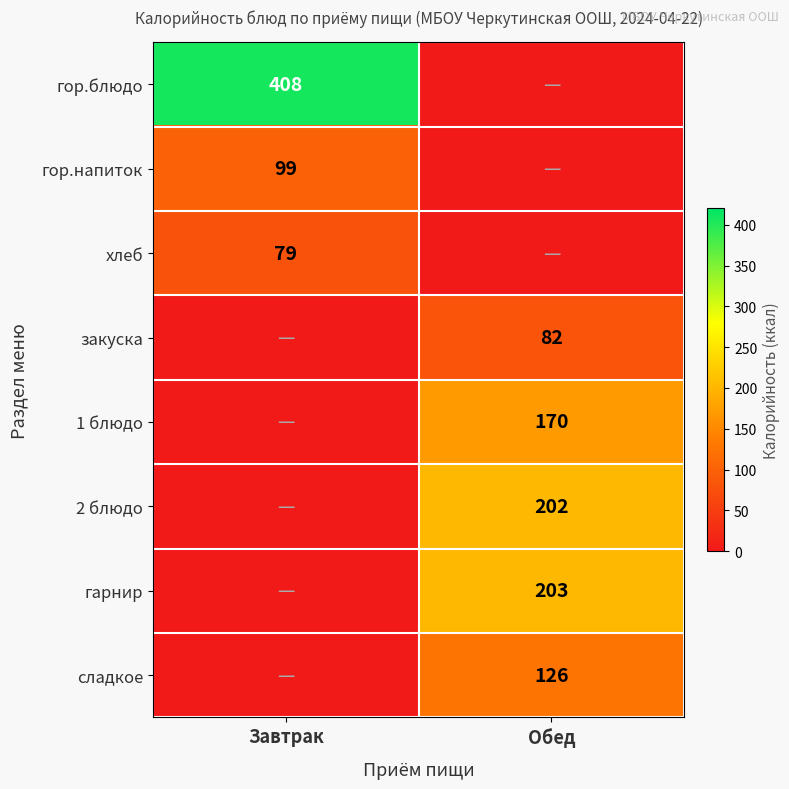

Is it true that закуска equals 121 at Обед?

False